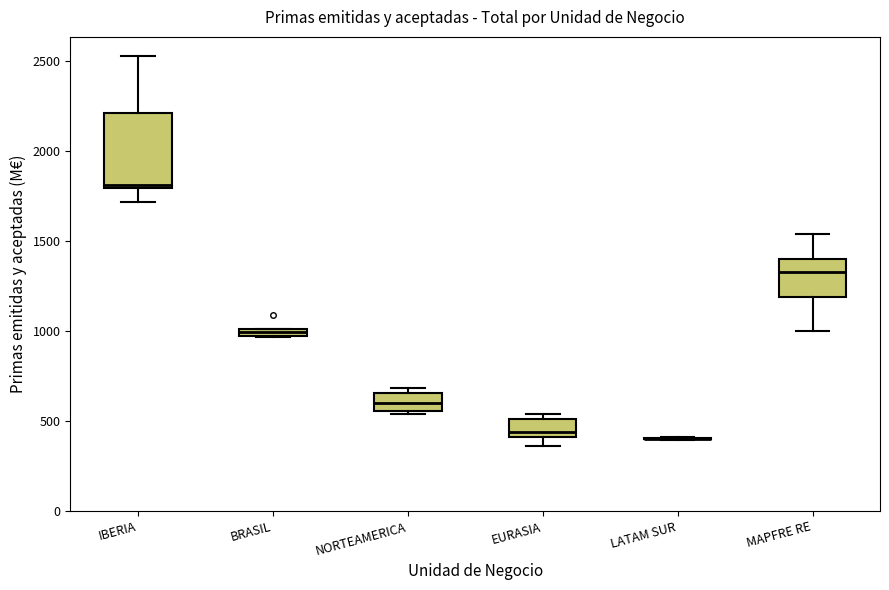

Comparing the boxes themselves (not the whiskers), which one is the tallest?

IBERIA